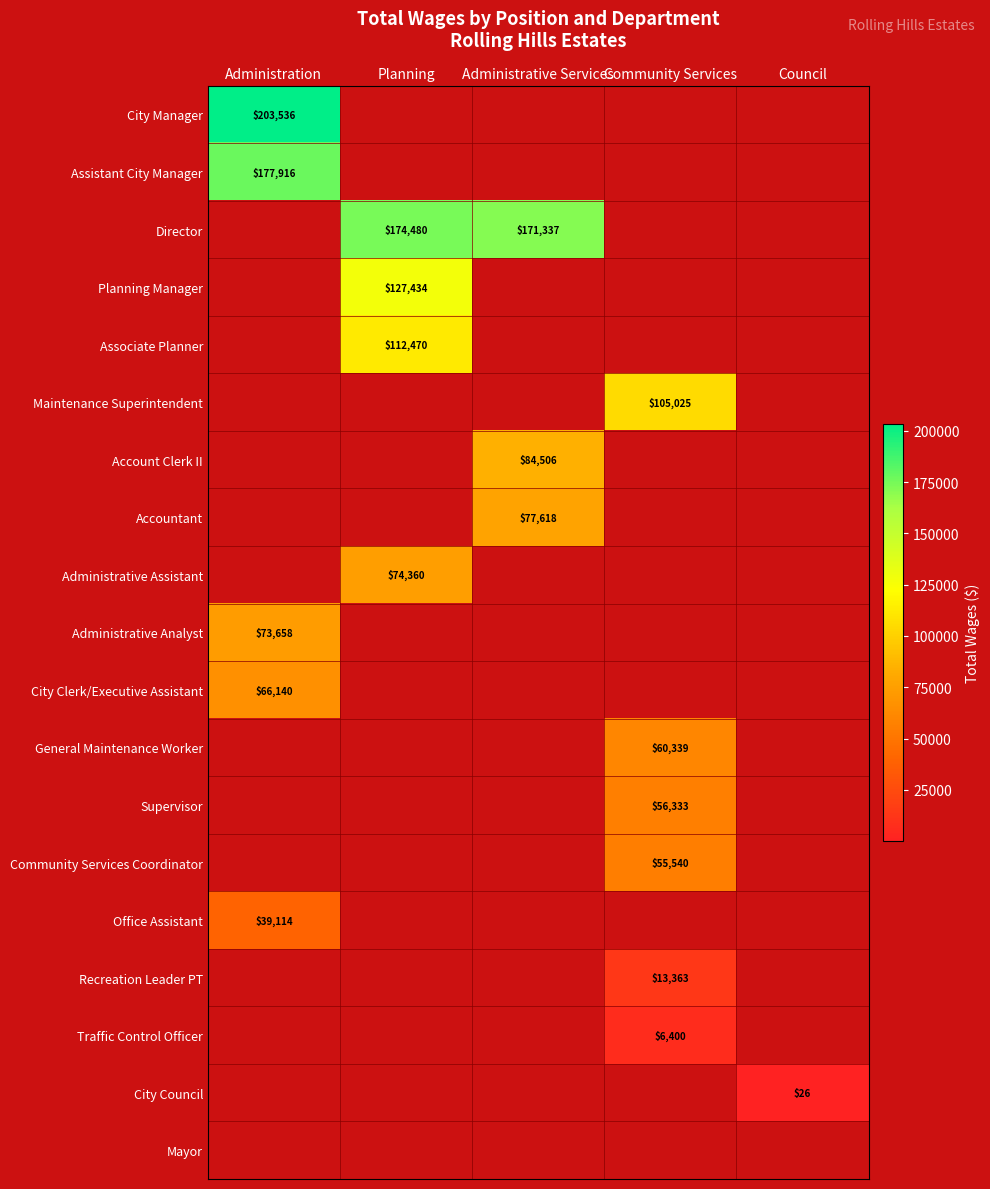

Is it true that Associate Planner equals 183184 at Planning?

False